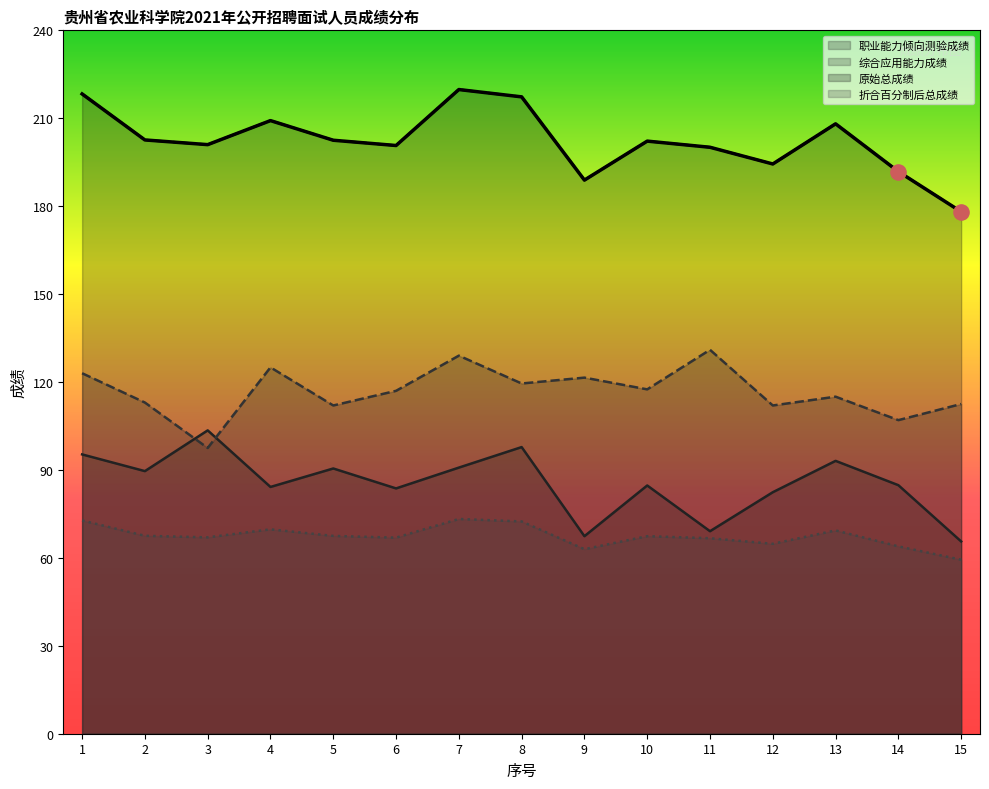

Which series reaches the minimum Y coordinate?

折合百分制后总成绩